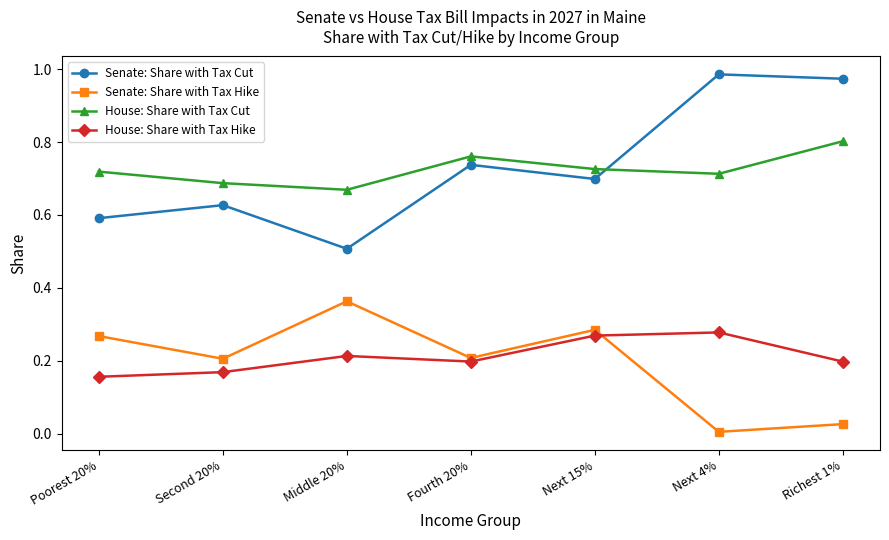

Which series has the widest spread of values?

Senate: Share with Tax Cut